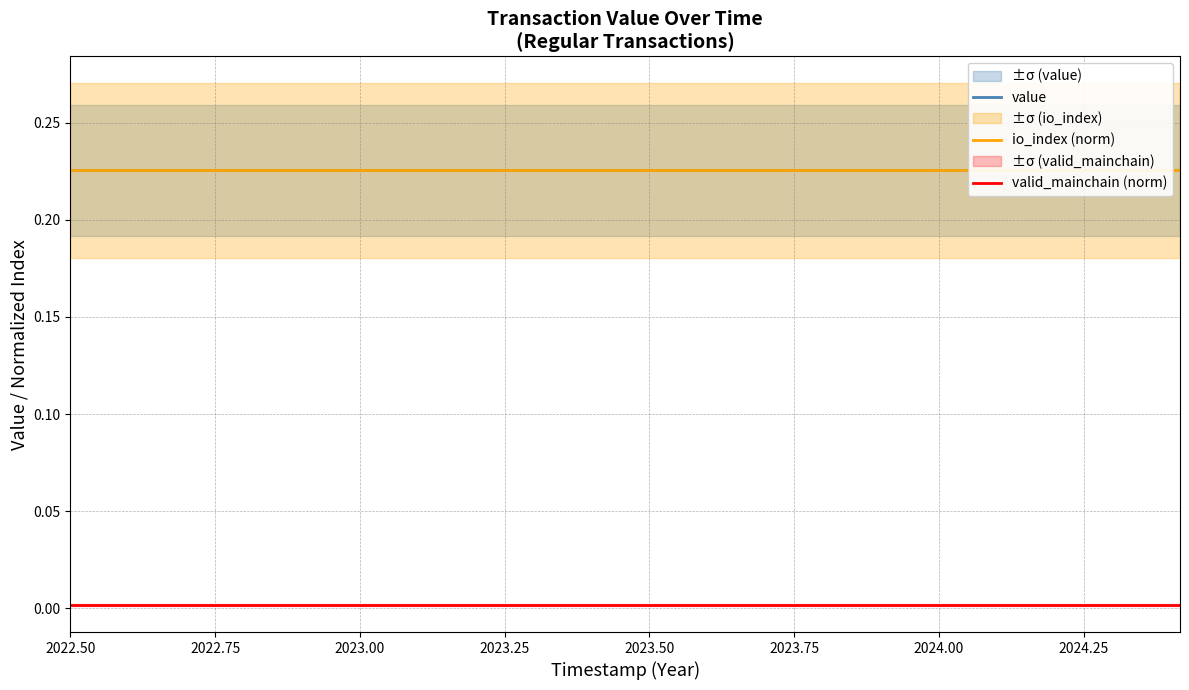

At which category does the chart reach its minimum across all series?

2022.50